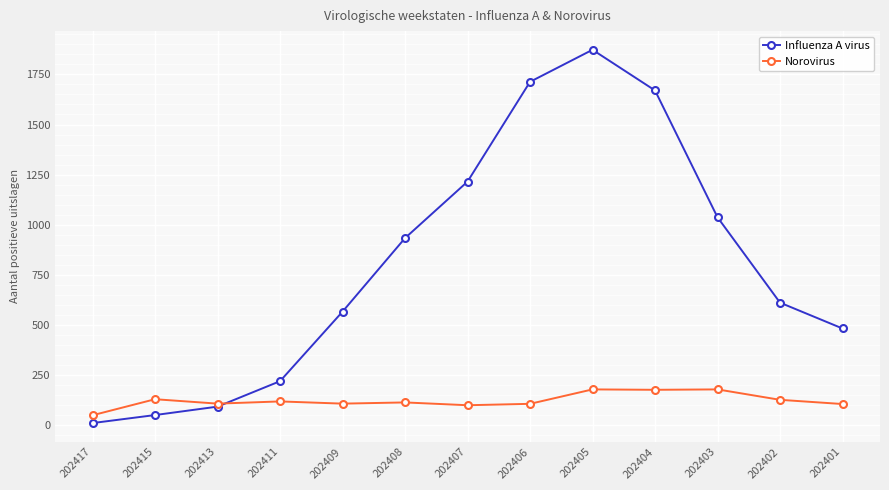

Which category has the lowest value across all series?

202417